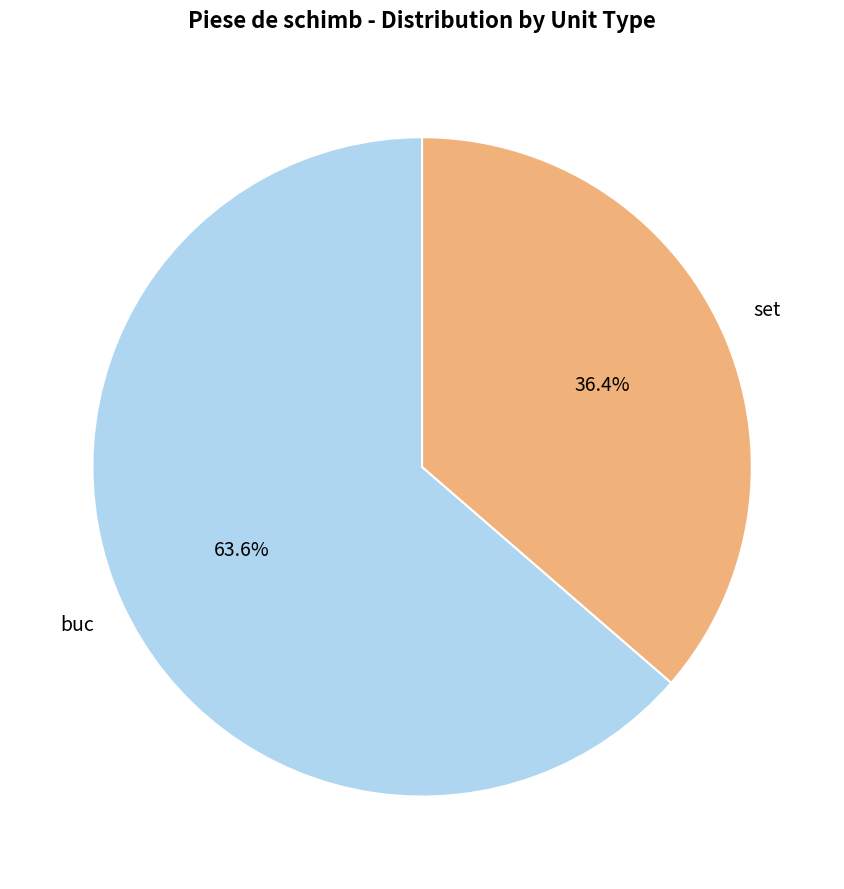

Does any single category account for the majority?

Yes